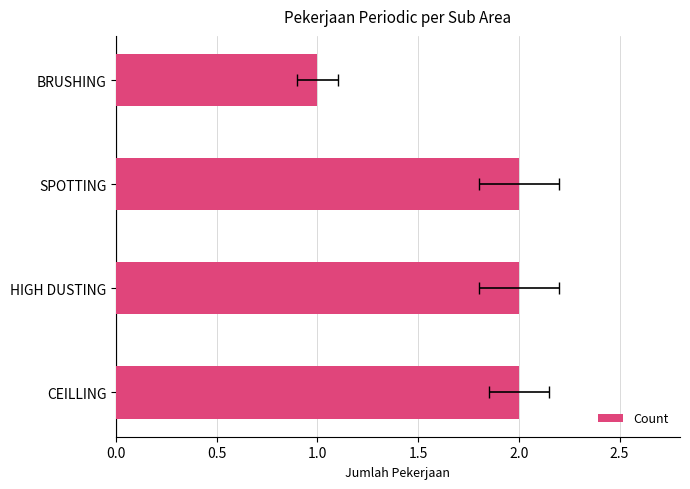

Are the bars horizontal?

Yes